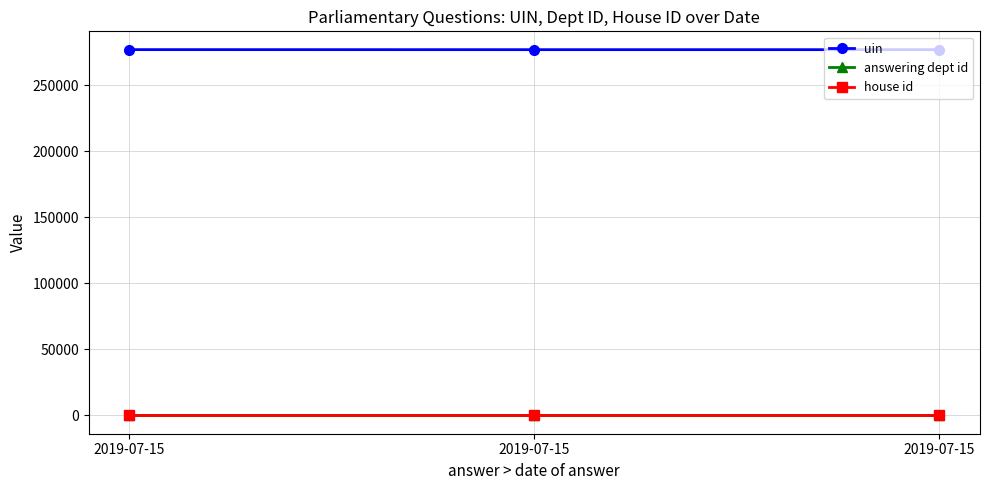

The house id series shows 1 at 2019-07-15. True or false?

False